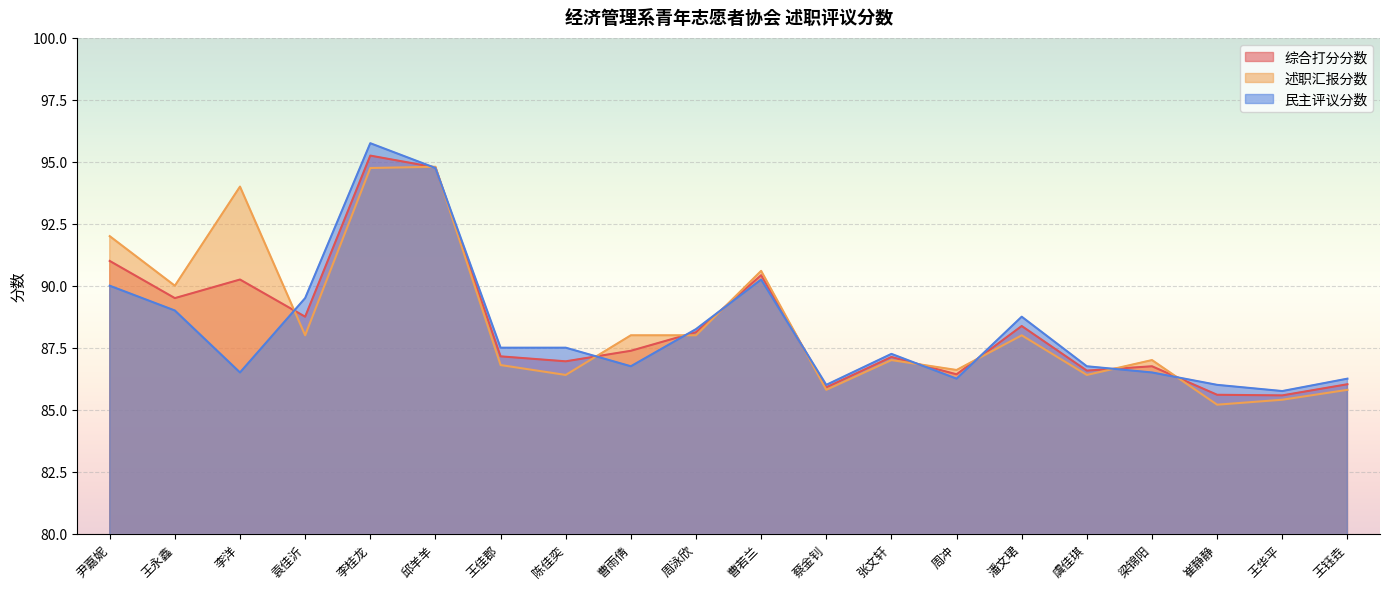

At how many categories does at least one series exceed 89?

7